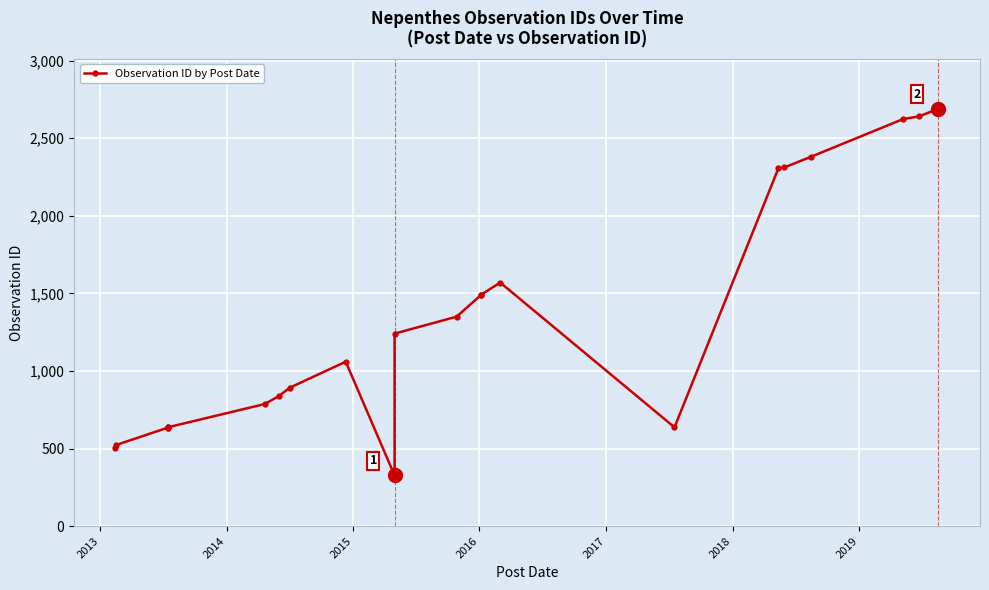

True or false: the data shows 923 at 2017.

False